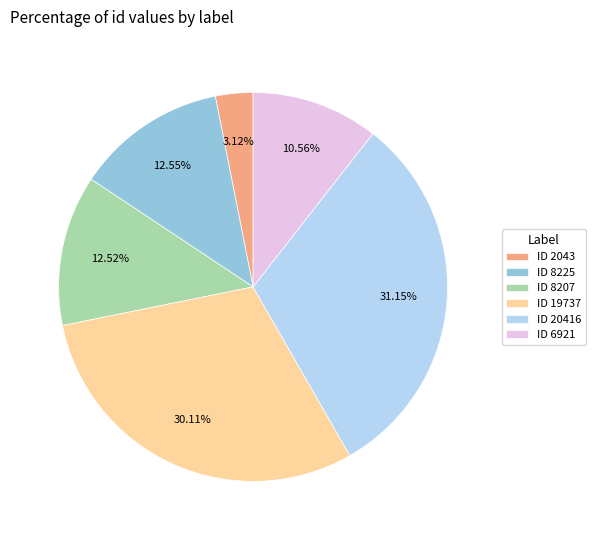

Between ID 19737 and ID 2043, which is larger?

ID 19737